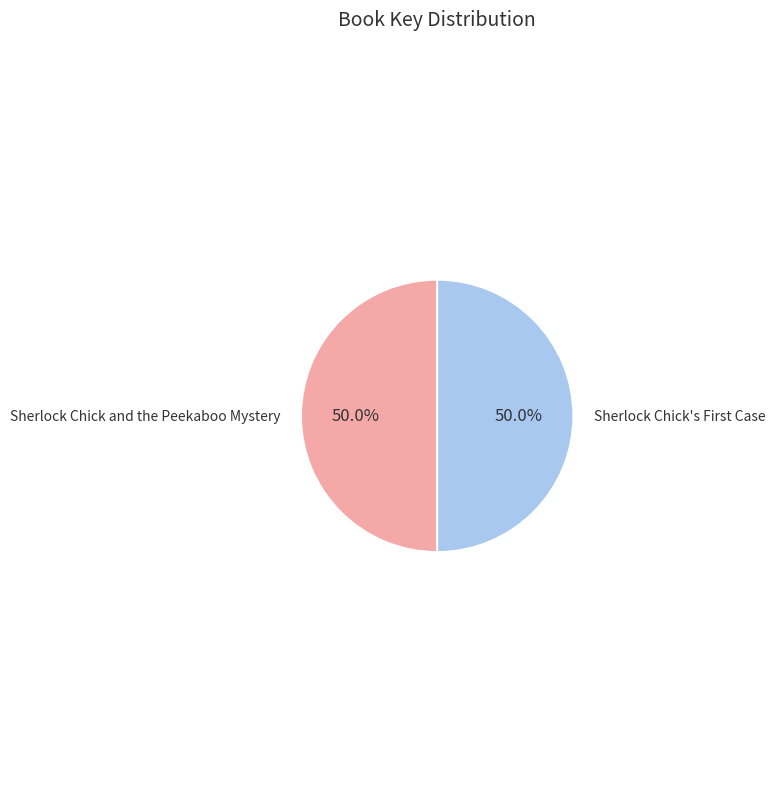

True or false: Sherlock Chick and the Peekaboo Mystery accounts for 50% of the total.

True